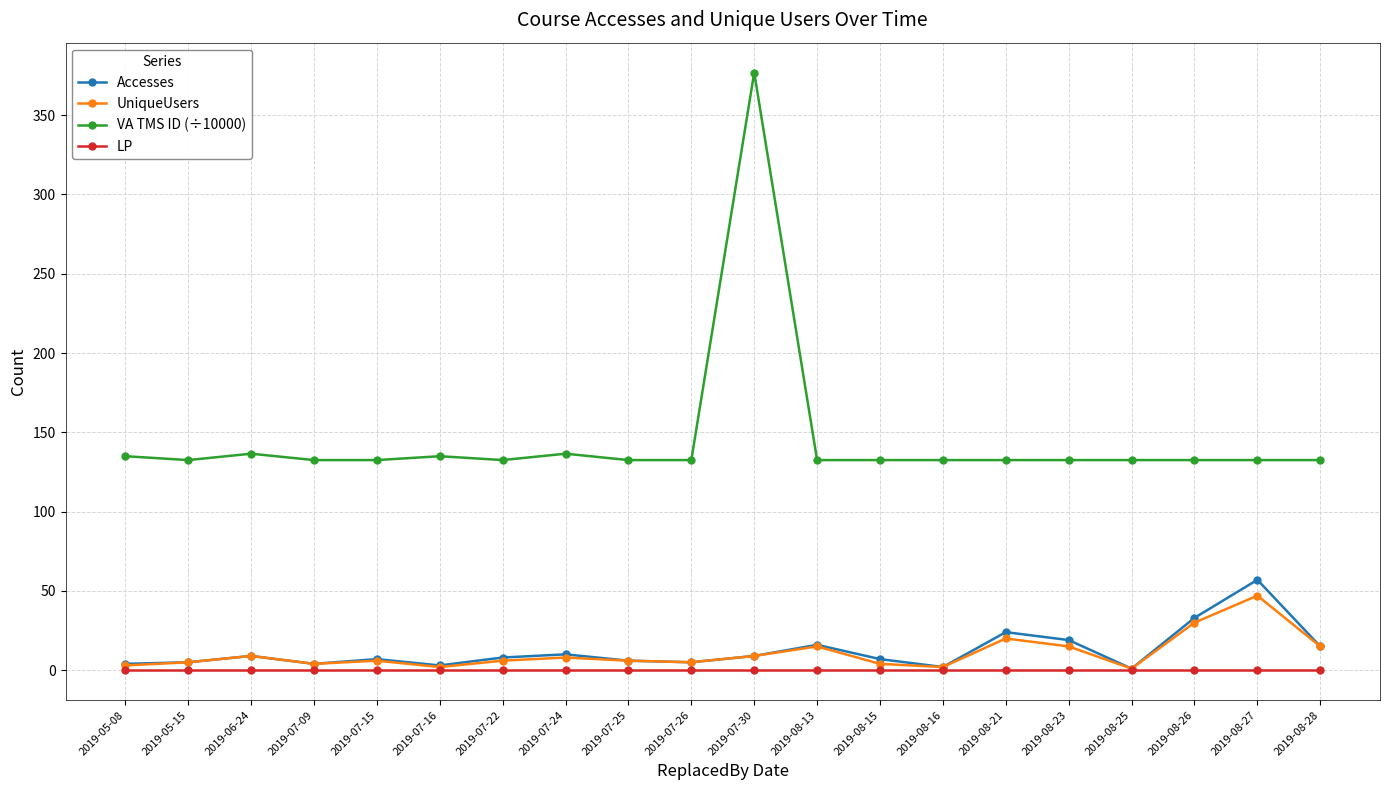

What is the sum of all VA TMS ID (÷10000) values?

2907.4